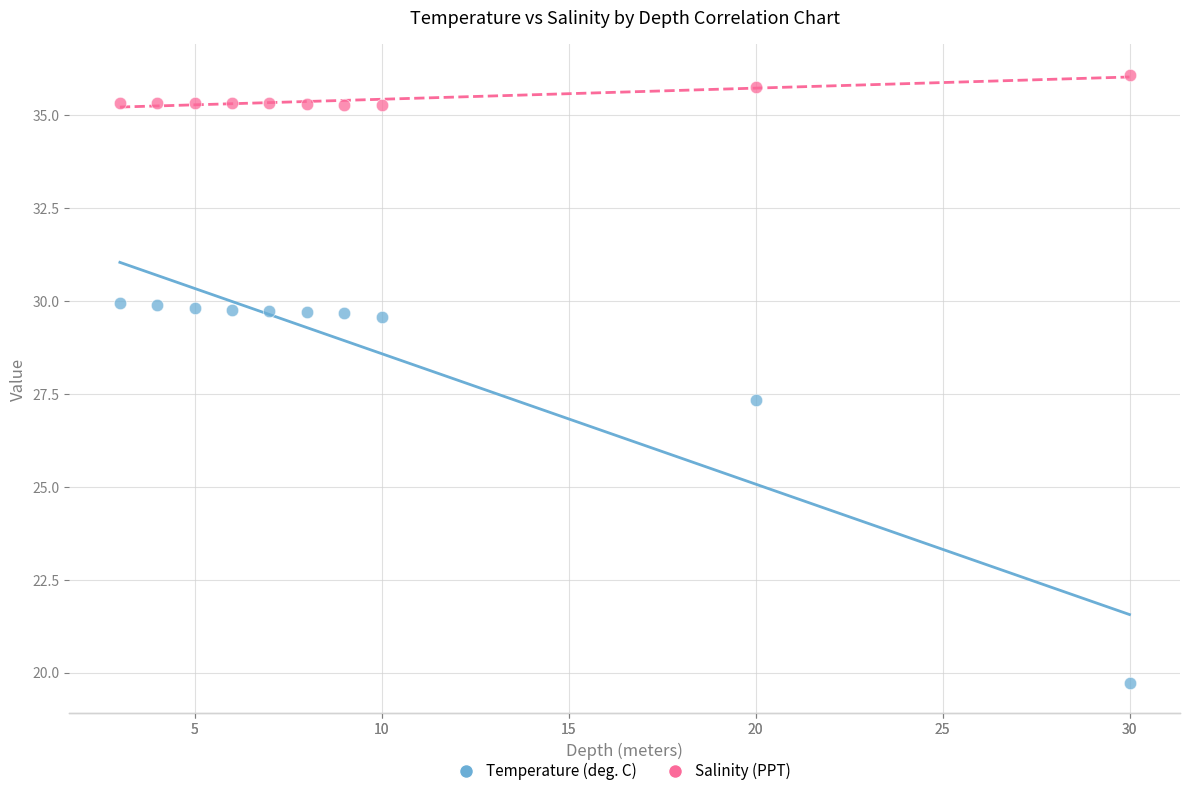

What is the X range (max minus min) for the scatter plot?

27.0